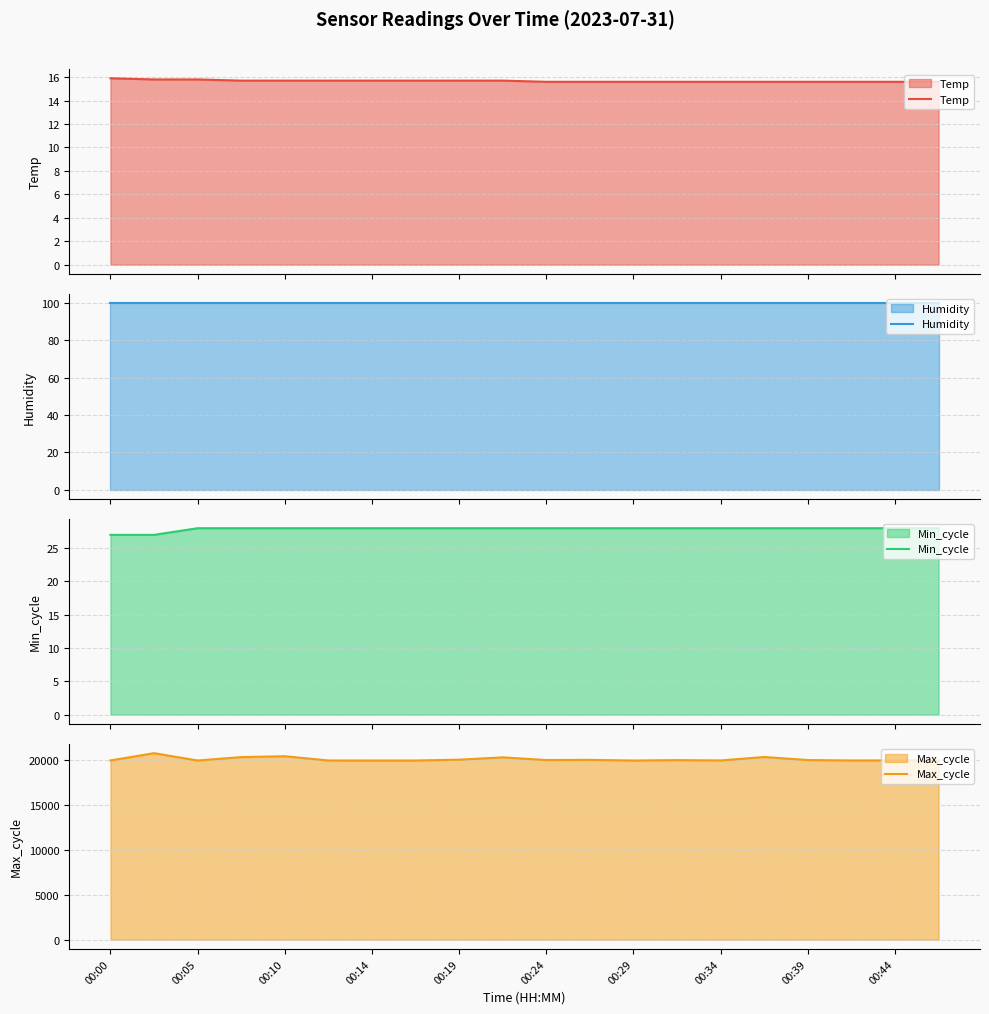

What is the lowest value of the Temp series?

15.6